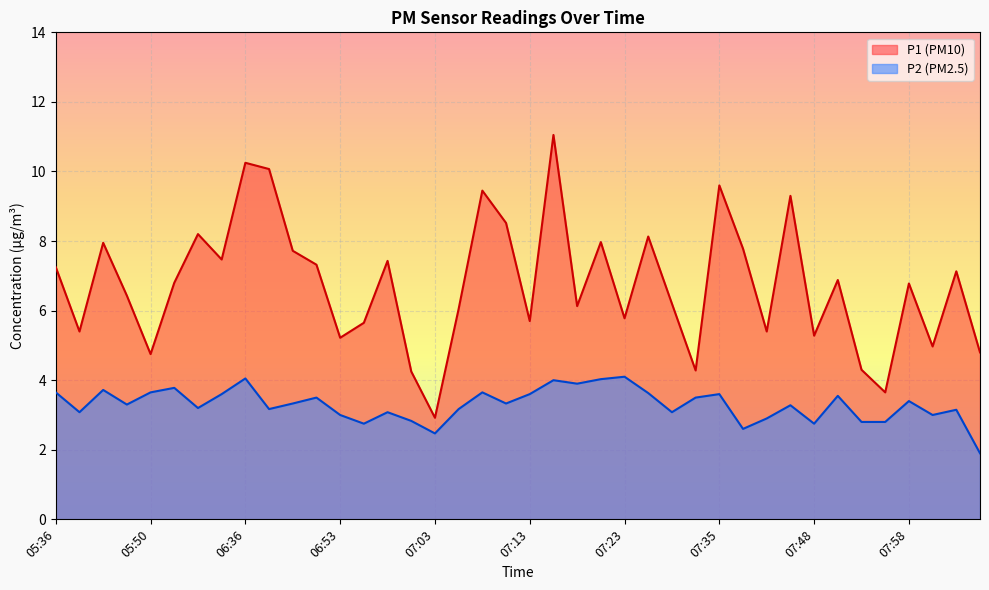

Count the number of data series in this chart.

2